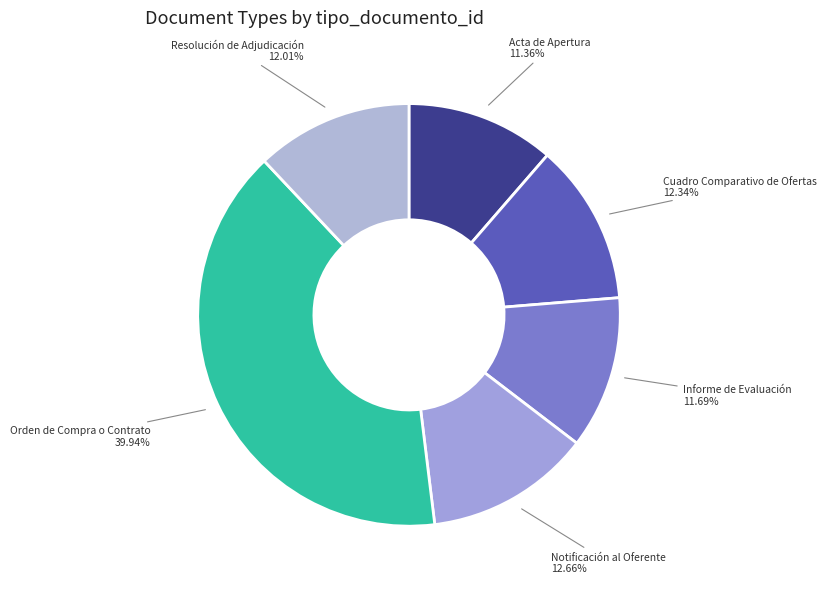

To the nearest percent, what is the difference between the largest and smallest slice percentages?

29%